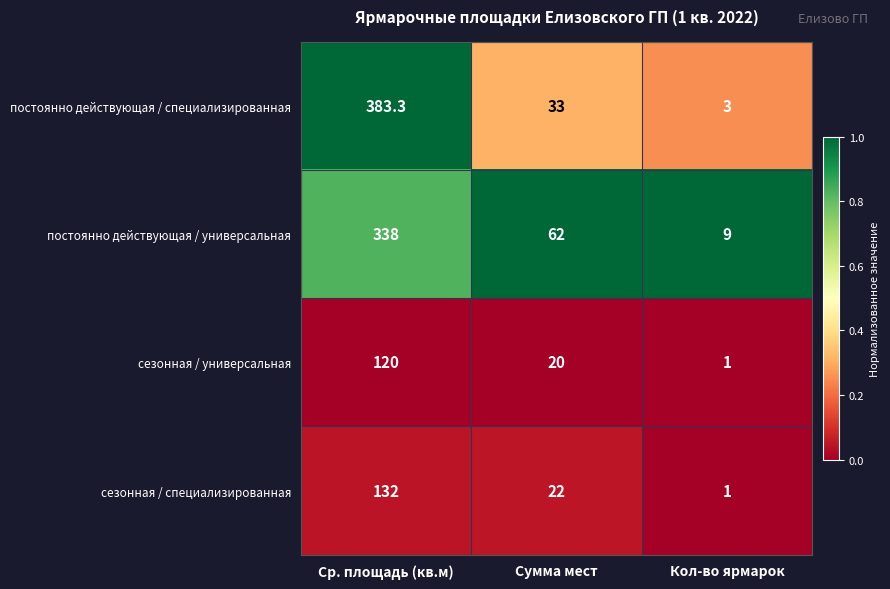

List the labels in order of сезонная / универсальная value, largest first.

Ср. площадь (кв.м), Сумма мест, Кол-во ярмарок